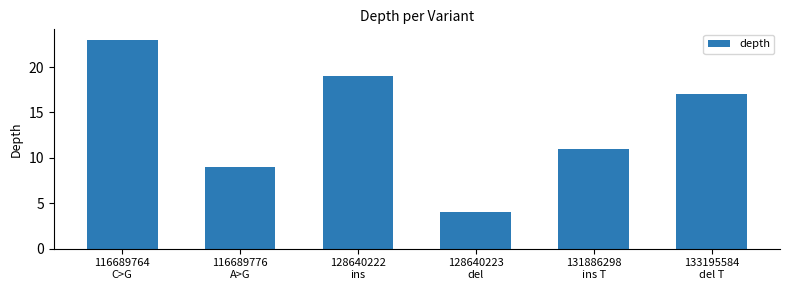

Which category has the lowest value across all series?

128640223
del